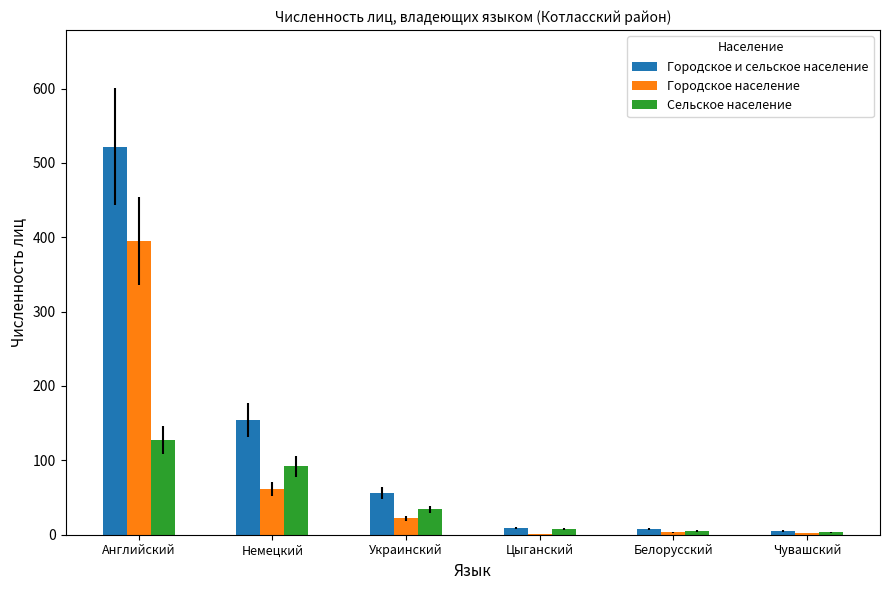

Which series changed the most between Немецкий and Белорусский?

Городское и сельское население